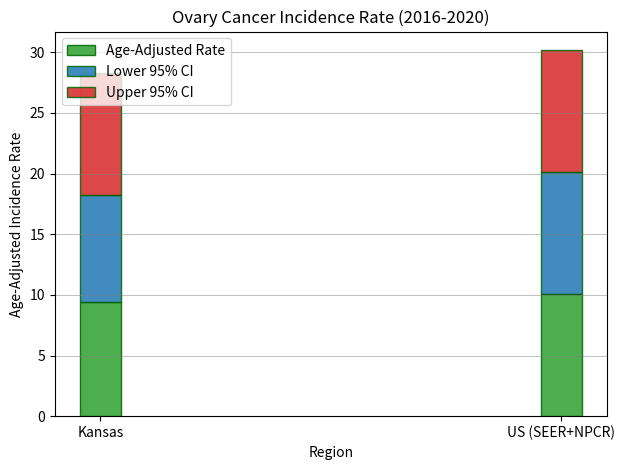

What is the total value across all series at Kansas?

28.3